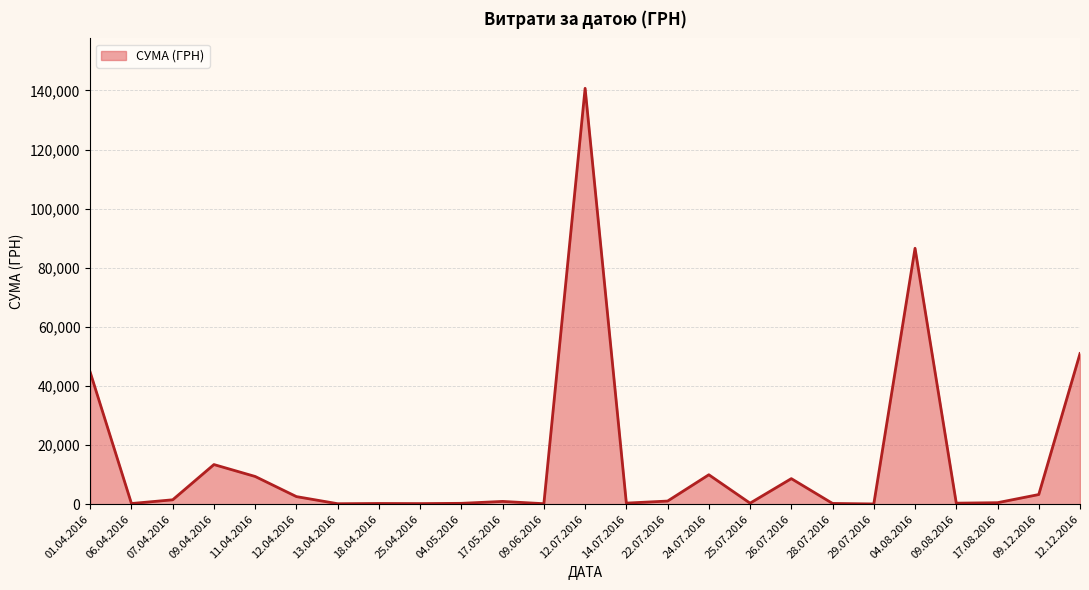

What is the sum of all values?

377077.4